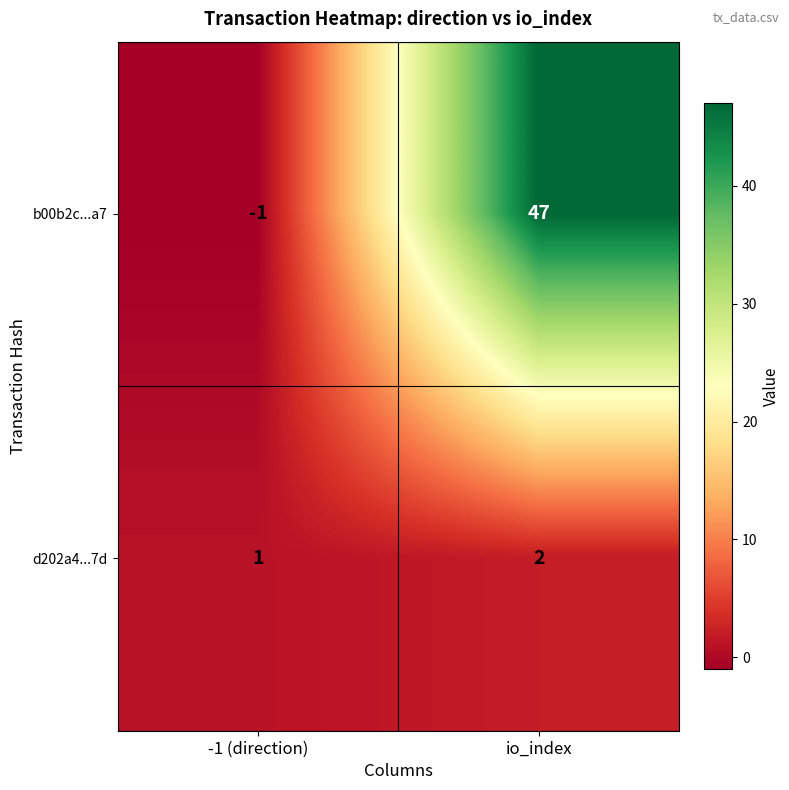

What is the sum of the b00b2c...a7 values at -1 (direction) and io_index?

46